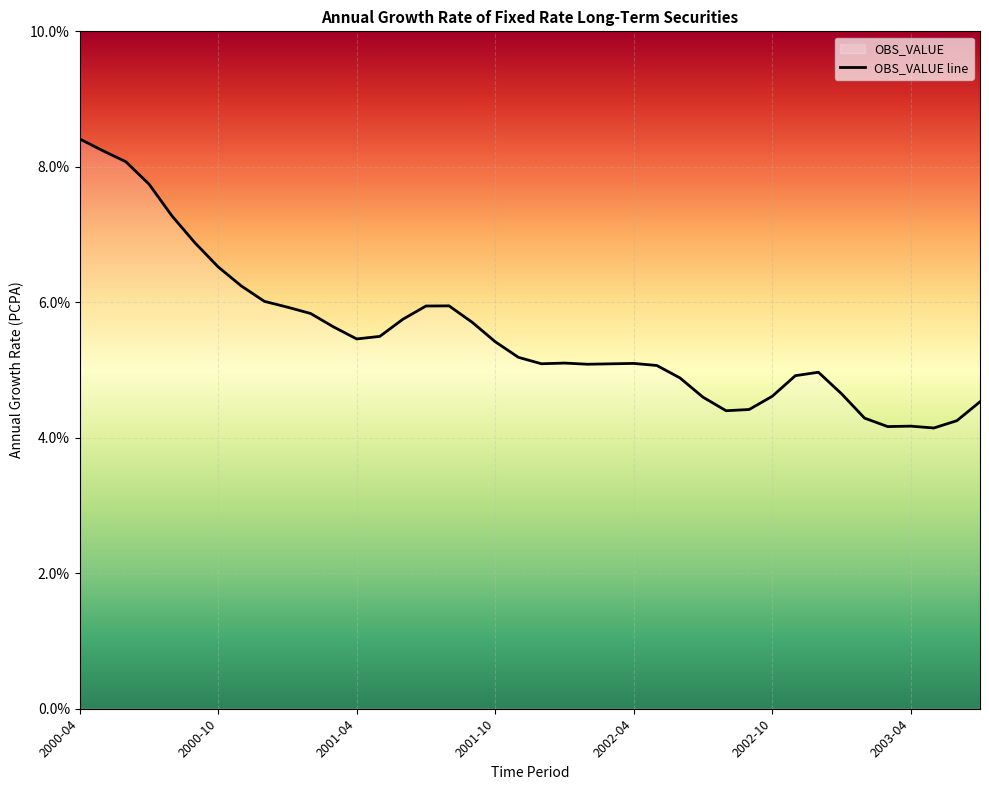

What is the smallest value displayed?

4.1